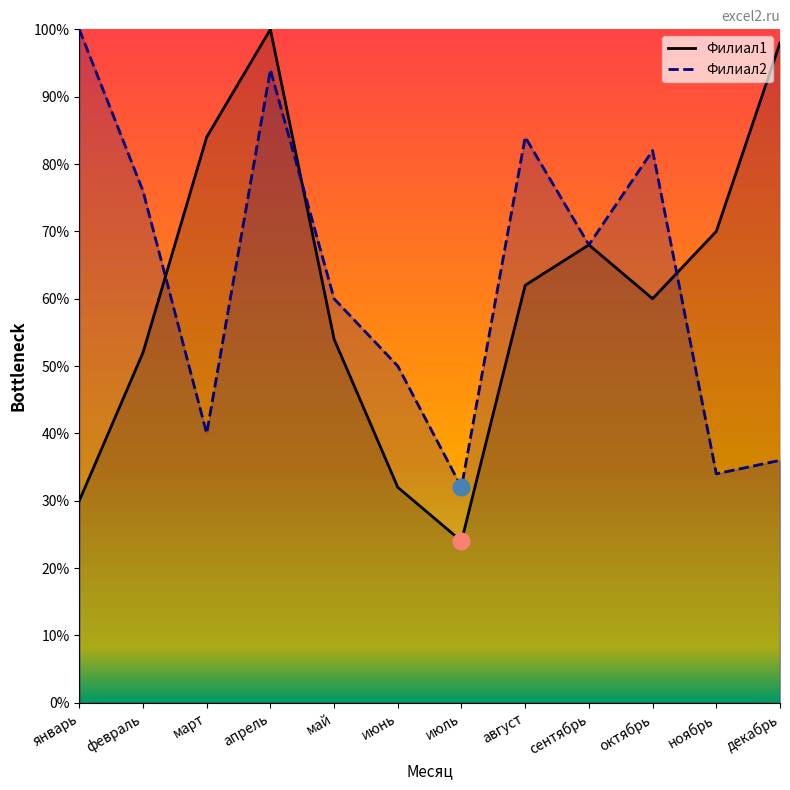

Reading left to right, what are all the values shown in this chart?

Филиал1: январь=30	февраль=52	март=84	апрель=100	май=54	июнь=32	июль=24	август=62	сентябрь=68	октябрь=60	ноябрь=70	декабрь=98
Филиал2: январь=100	февраль=76	март=40	апрель=94	май=60	июнь=50	июль=32	август=84	сентябрь=68	октябрь=82	ноябрь=34	декабрь=36